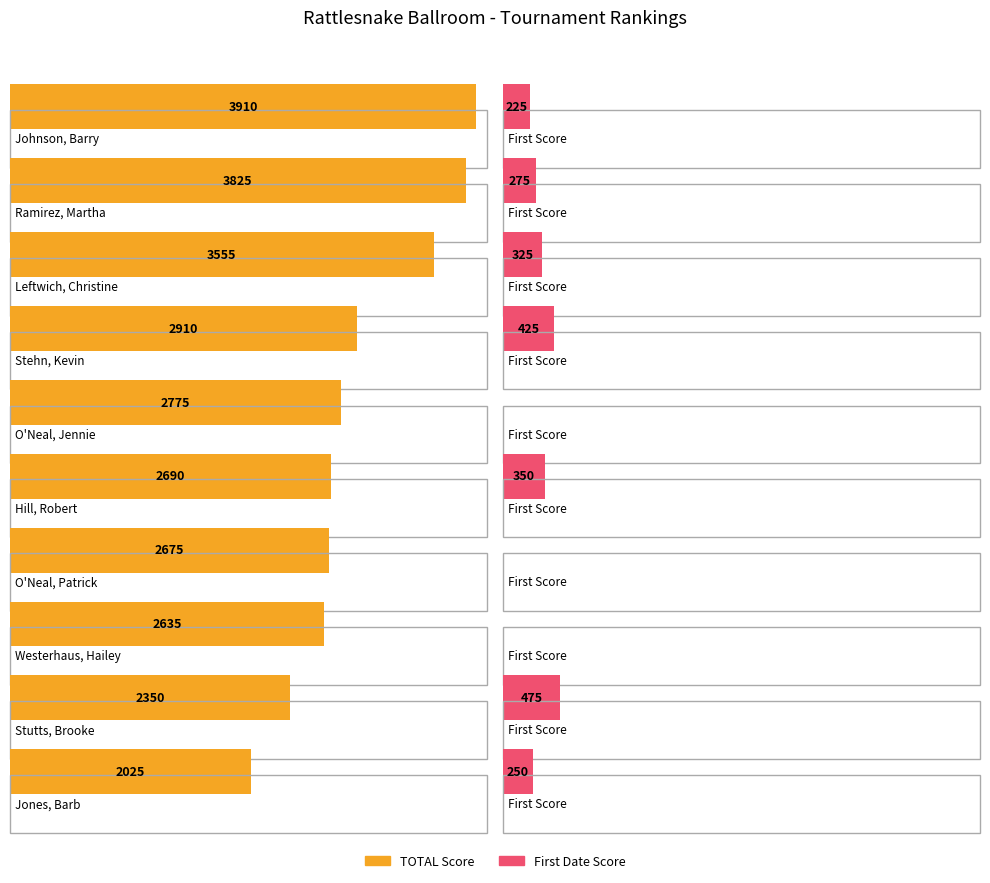

The TOTAL series shows 2690 at Hill, Robert. True or false?

True